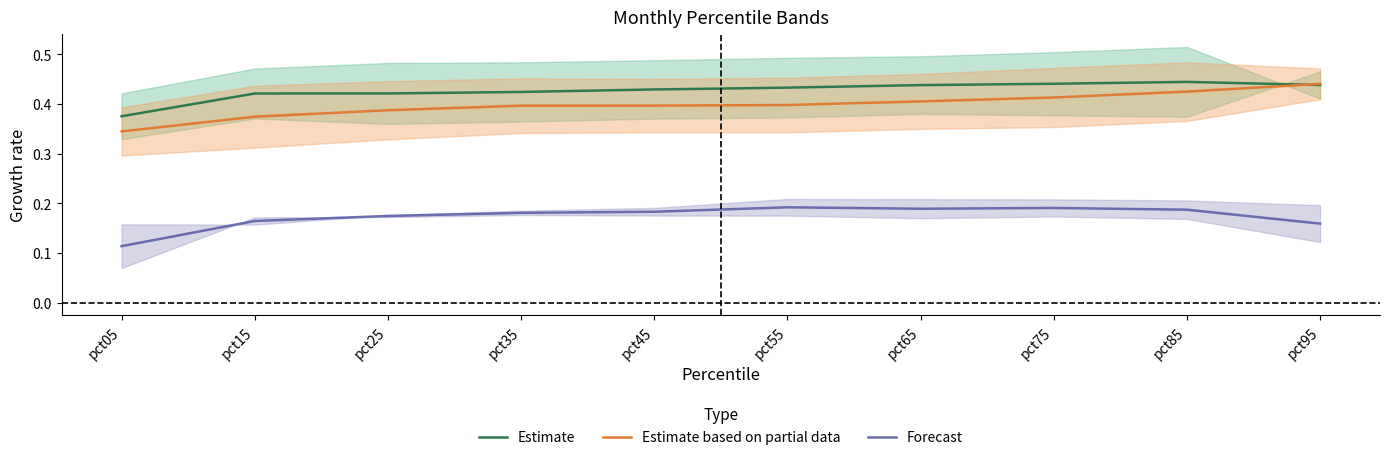

What is the spread (max minus min) of values at pct95?

0.3